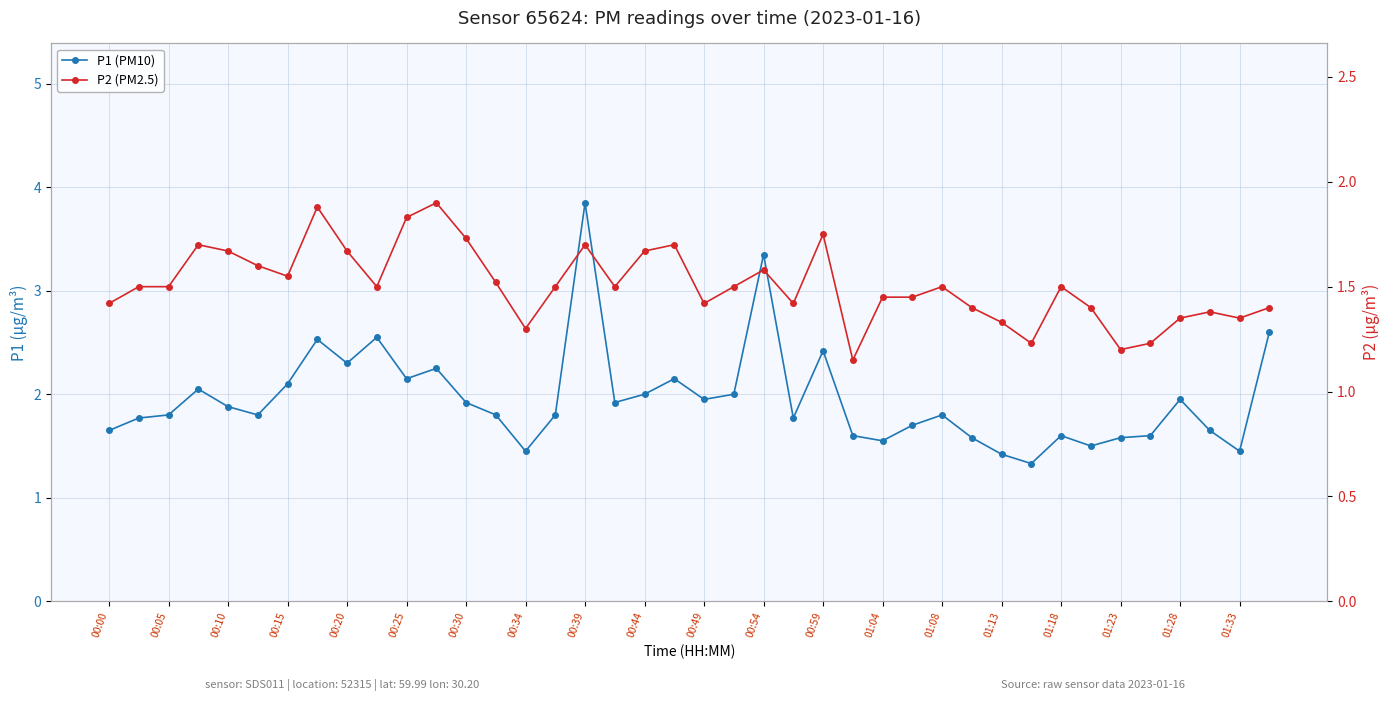

What position from the right is 29?

11